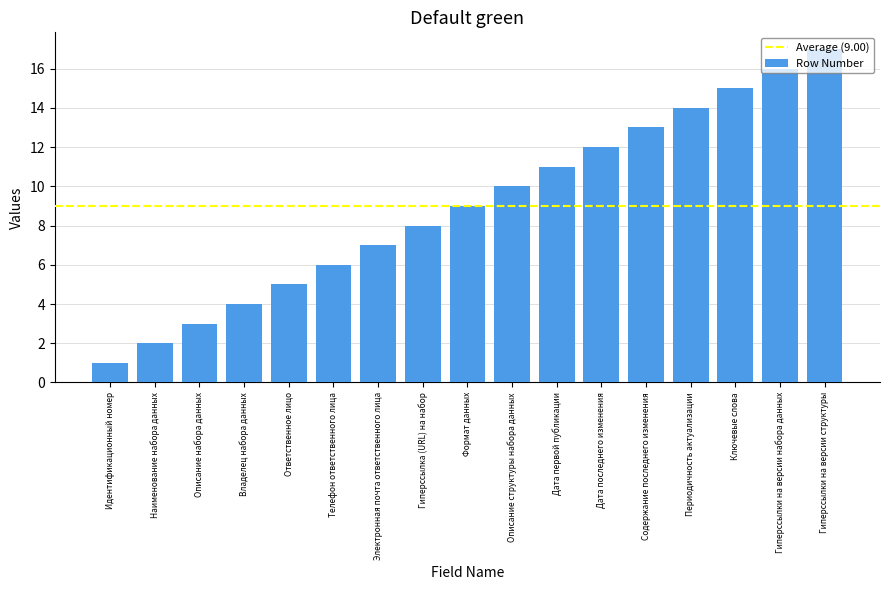

Reading left to right, list all the values displayed in this chart.

1	2	3	4	5	6	7	8	9	10	11	12	13	14	15	16	17